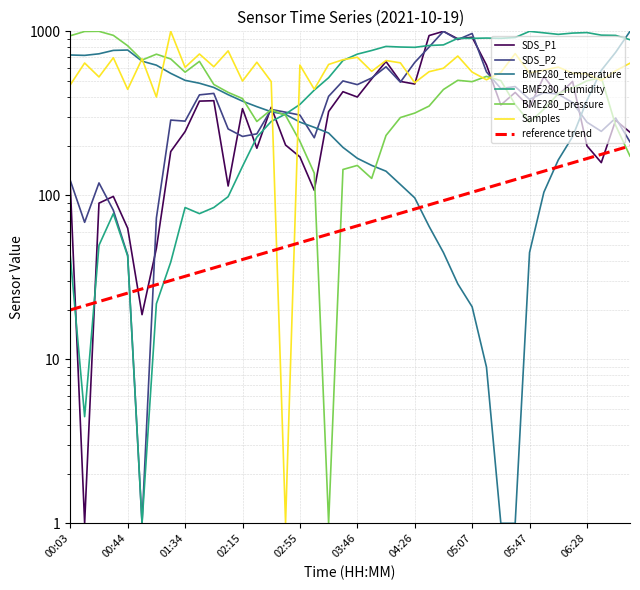

What is the average value of the SDS_P1 series?

355.2